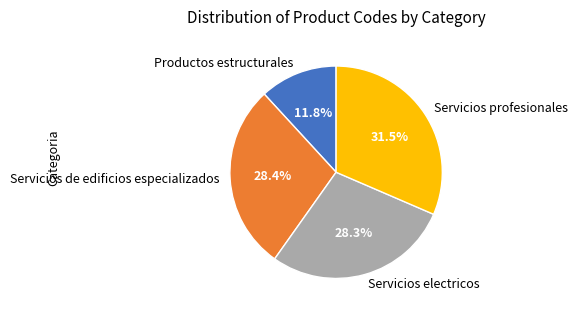

The Productos estructurales slice represents 19% of the pie. True or false?

False